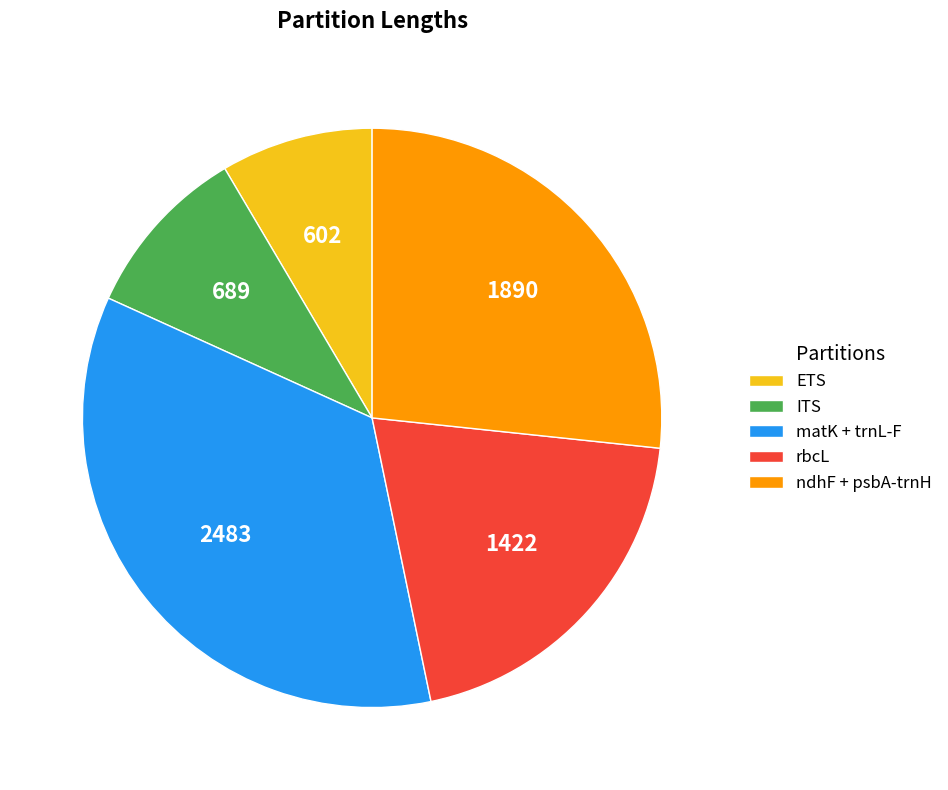

True or false: ITS accounts for 10% of the total.

True